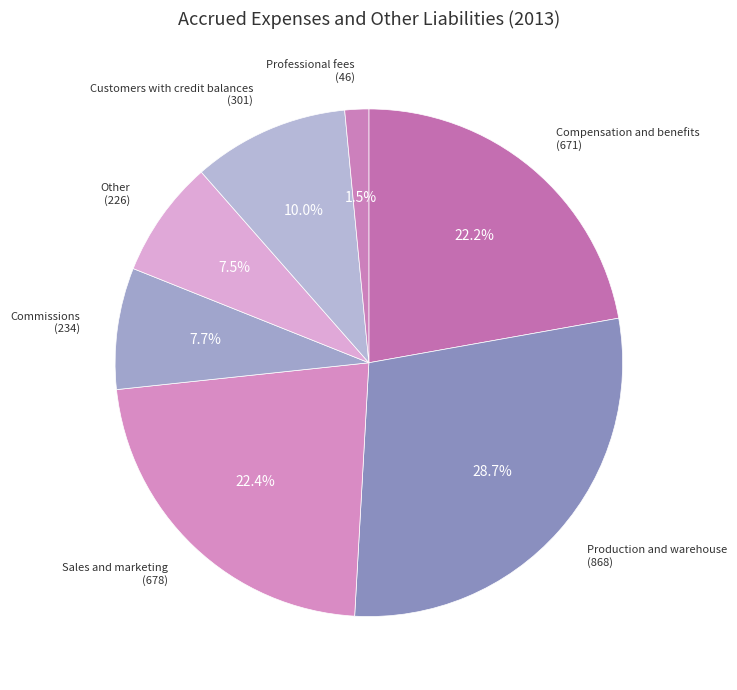

Does any single category account for the majority?

No